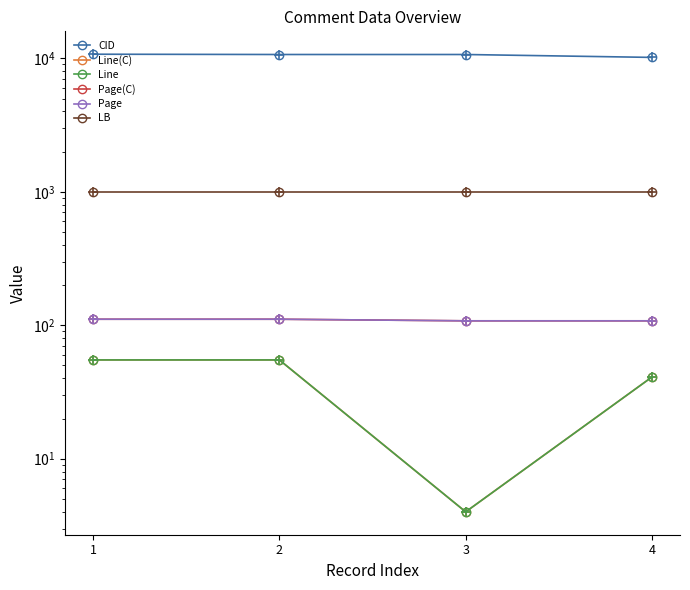

Between 4 and 3, which is larger?

3